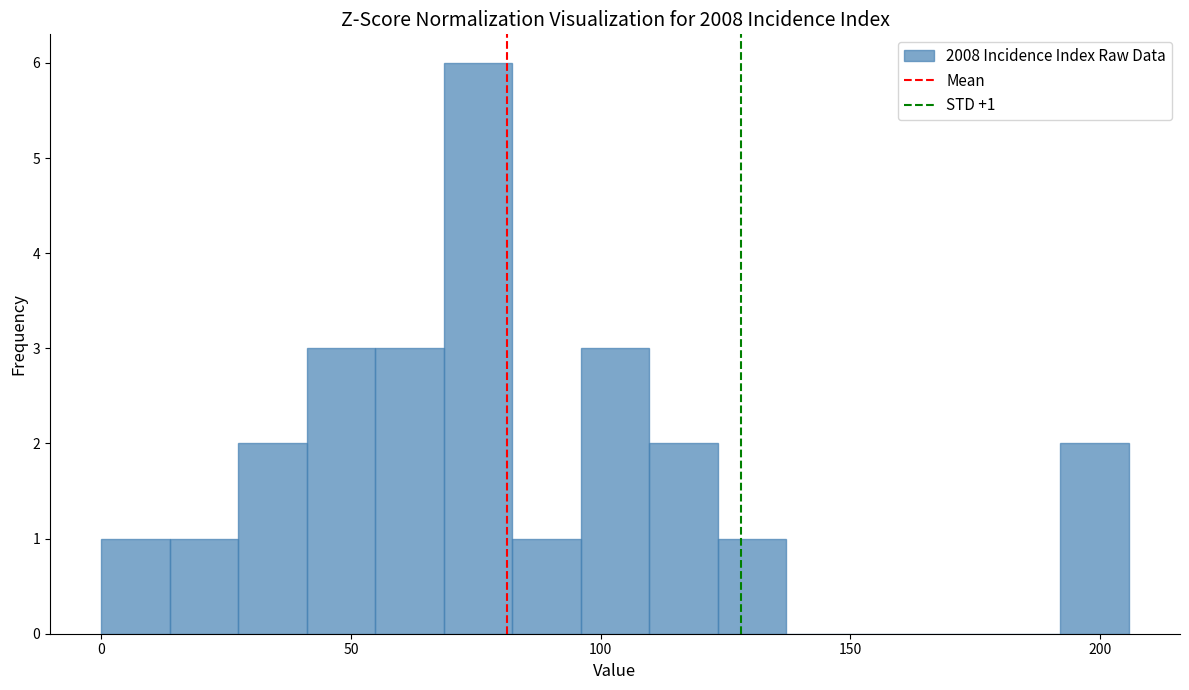

Read against the x-axis, roughly where is the centre of the tallest bar?

75